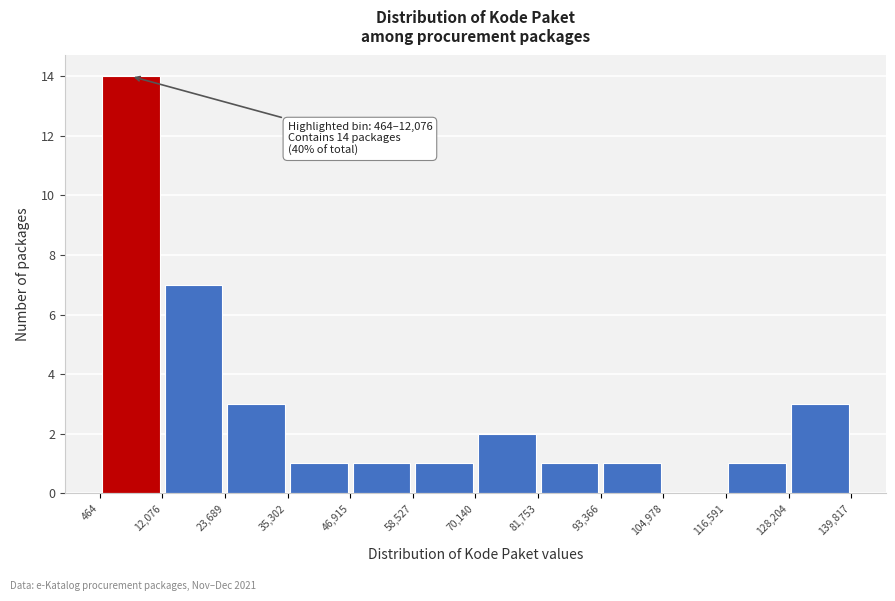

Which range on the x-axis has the tallest bar?

464 to 12,076